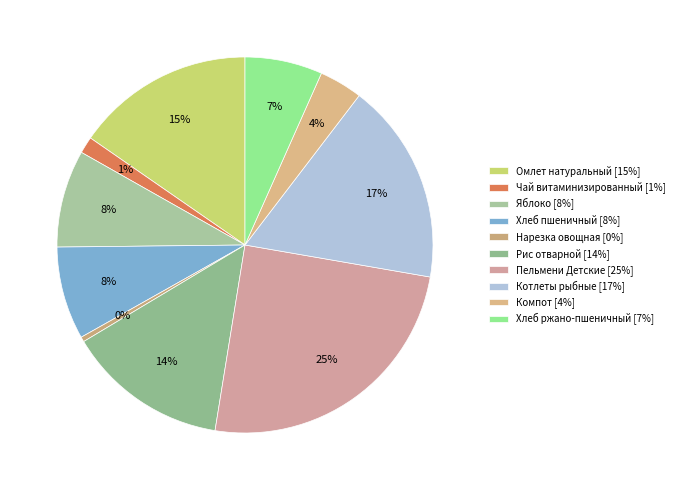

True or false: Чай витаминизированный accounts for 10% of the total.

False